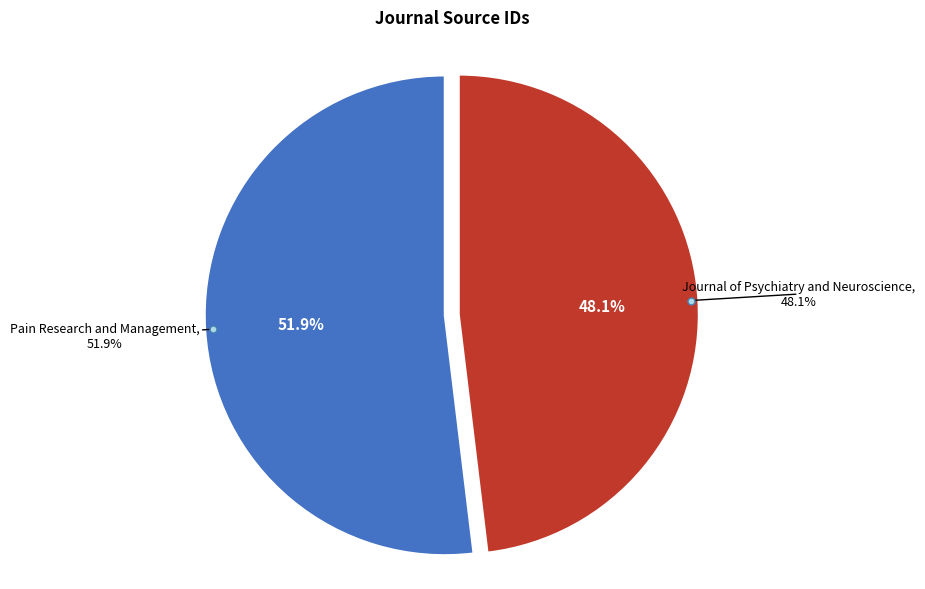

What is the change in value from Pain Research and Management to Journal of Psychiatry and Neuroscience?

-1337